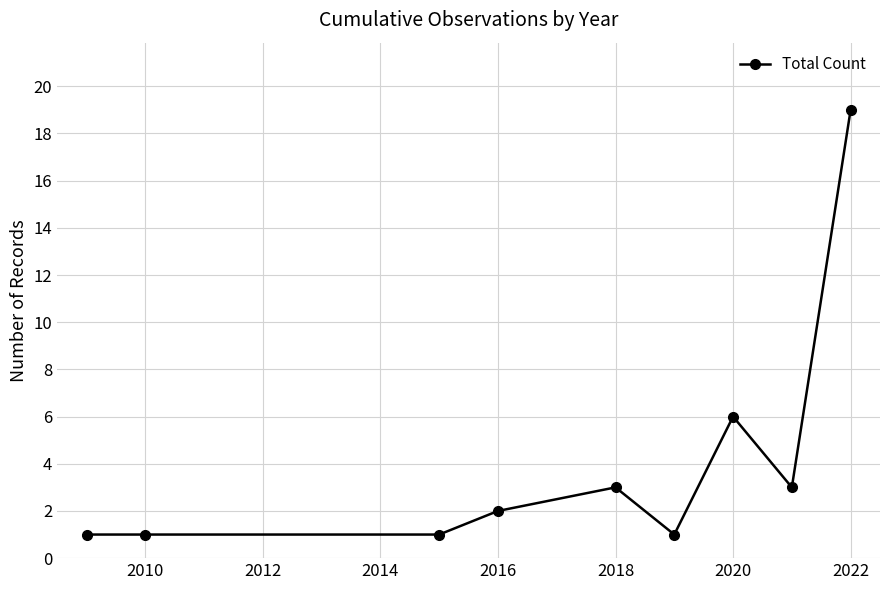

What is the difference between the second highest and second lowest values?

5